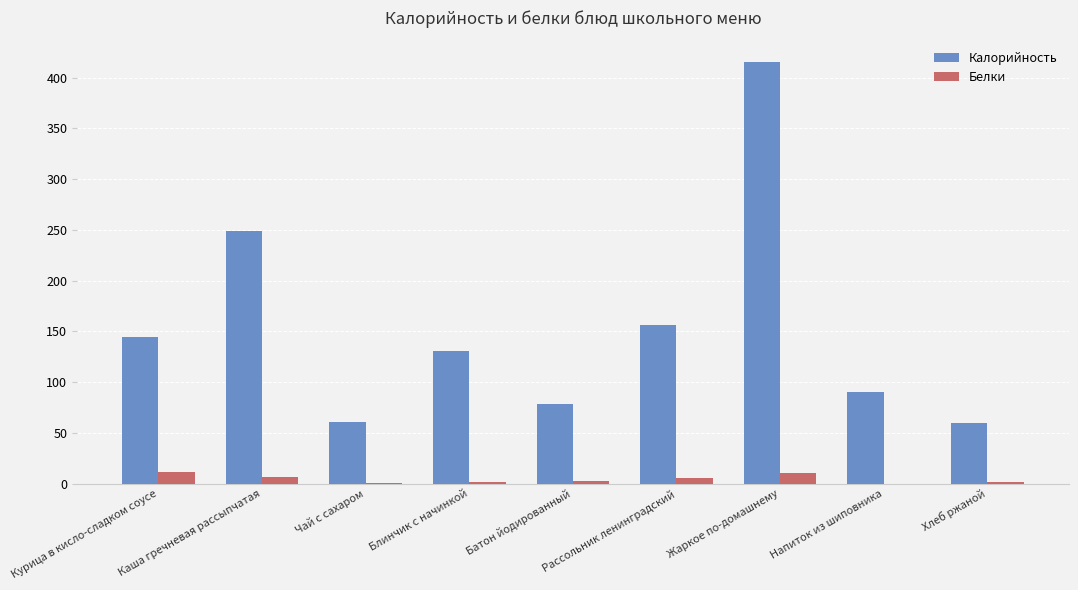

Is the value of Калорийность at Блинчик с начинкой greater than the value of Белки at Жаркое по-домашнему?

Yes